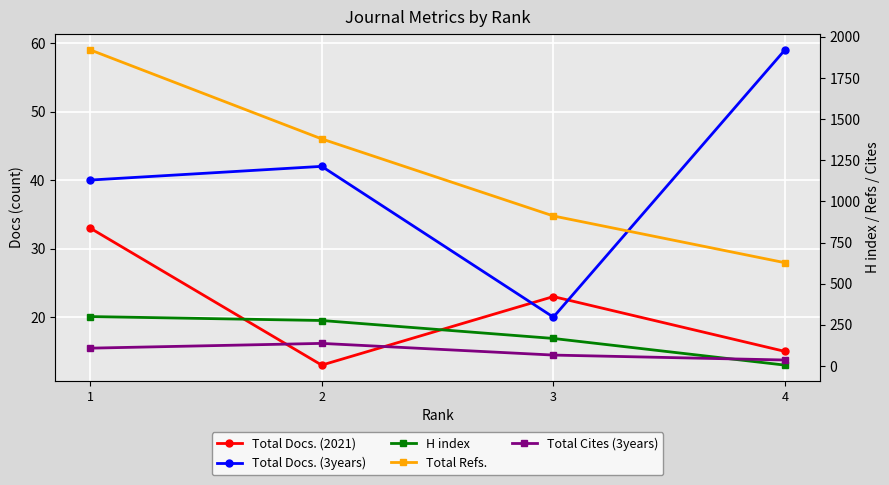

Is it true that H index equals 137 at 1?

False